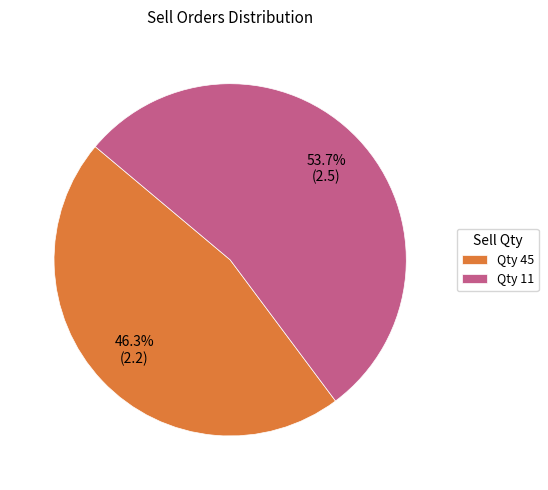

How many slices are in this pie chart?

2